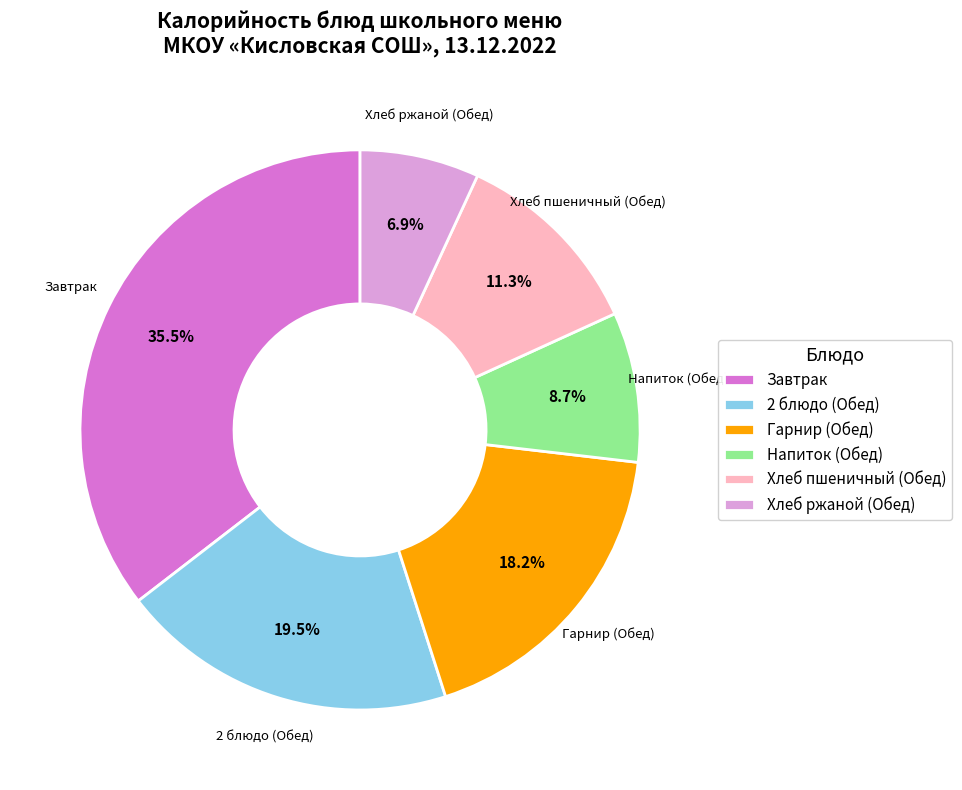

To the nearest percent, what is the difference between the Завтрак and Гарнир (Обед) slice percentages?

17%